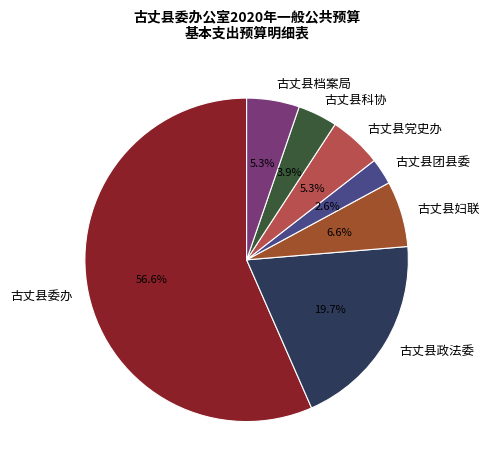

What is the total percentage of 古丈县科协 and 古丈县党史办?

9.2%